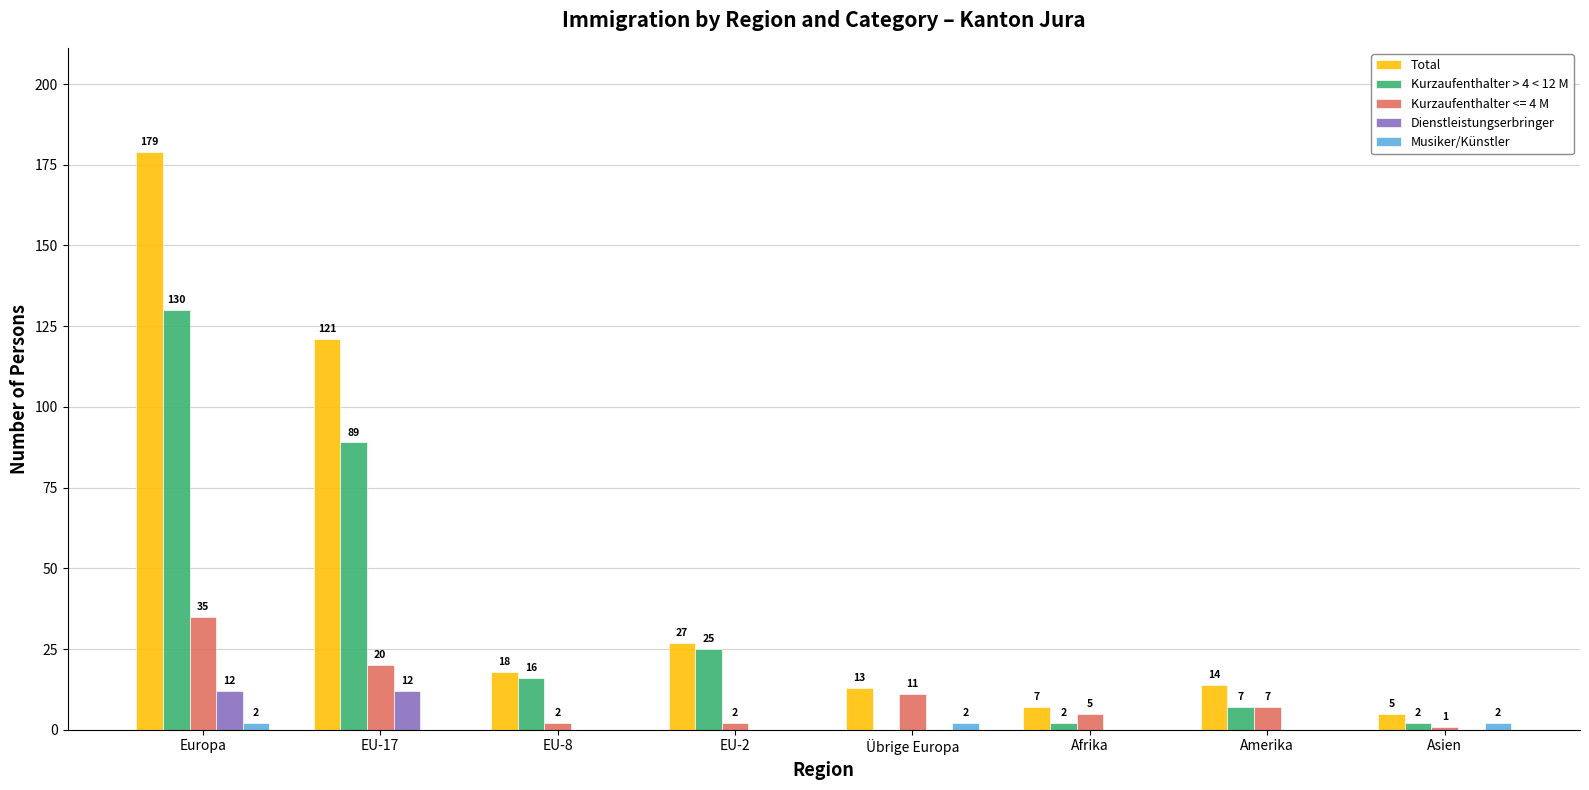

How many distinct data groups are displayed?

5